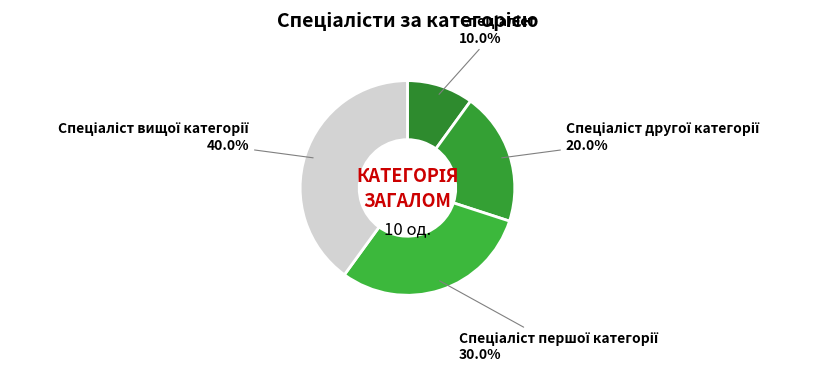

How many slices are in this pie chart?

4